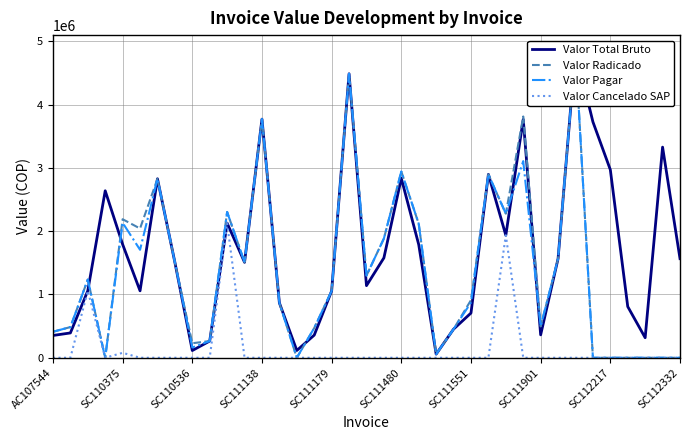

What is the highest value of the Valor Cancelado SAP series?

2128005